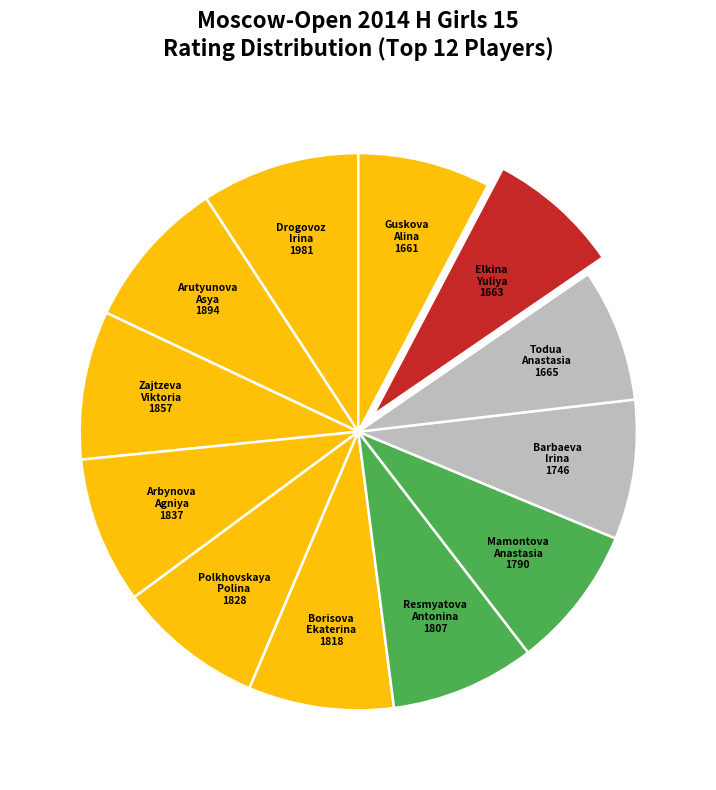

Count the number of slices in the pie.

12